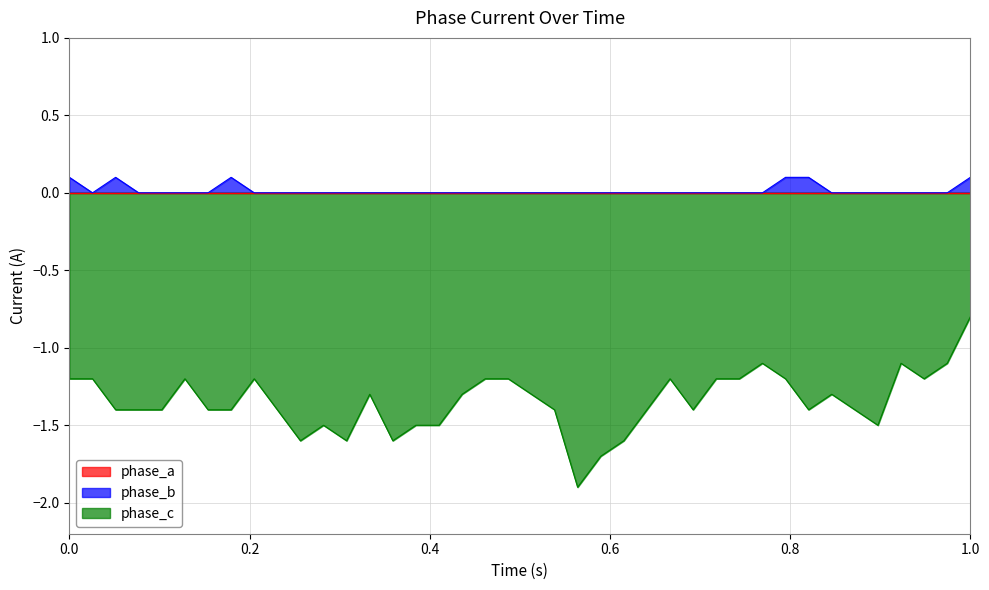

What is the highest value of the phase_c series?

-0.8